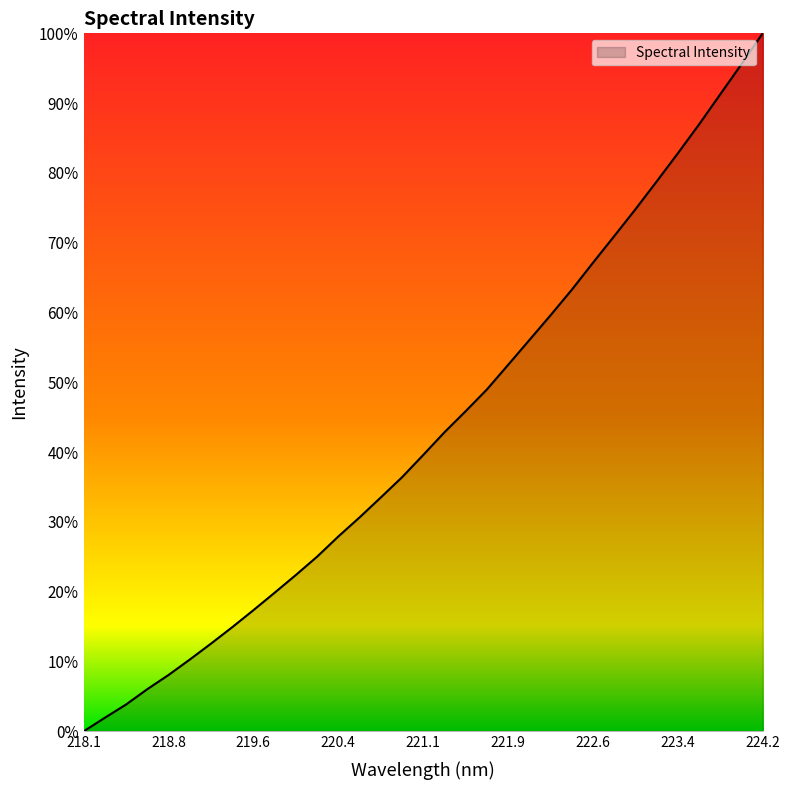

Does the chart display data point markers on the line(s)?

No